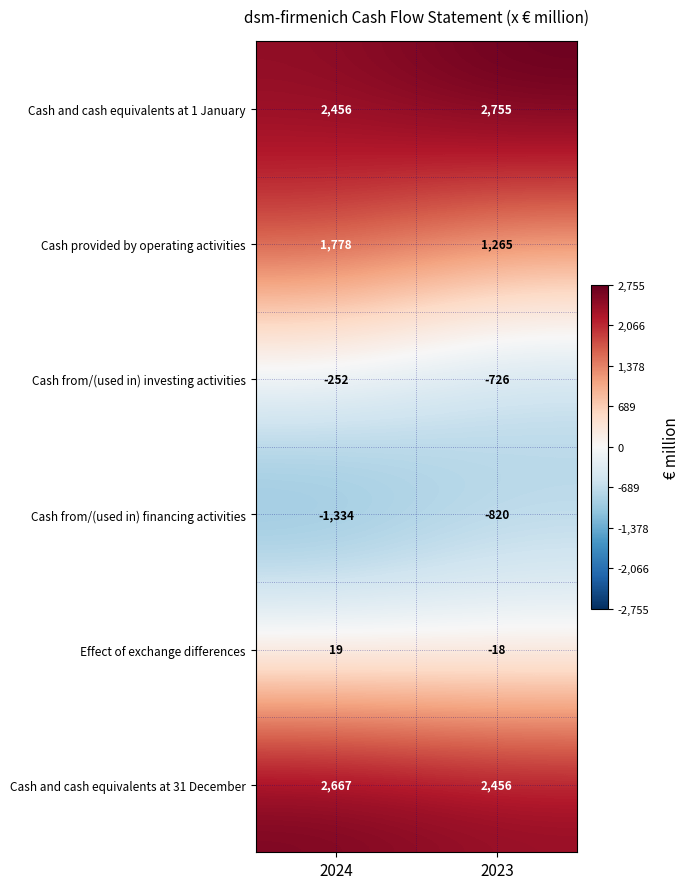

Is it true that Cash and cash equivalents at 31 December equals 2667 at 2024?

True